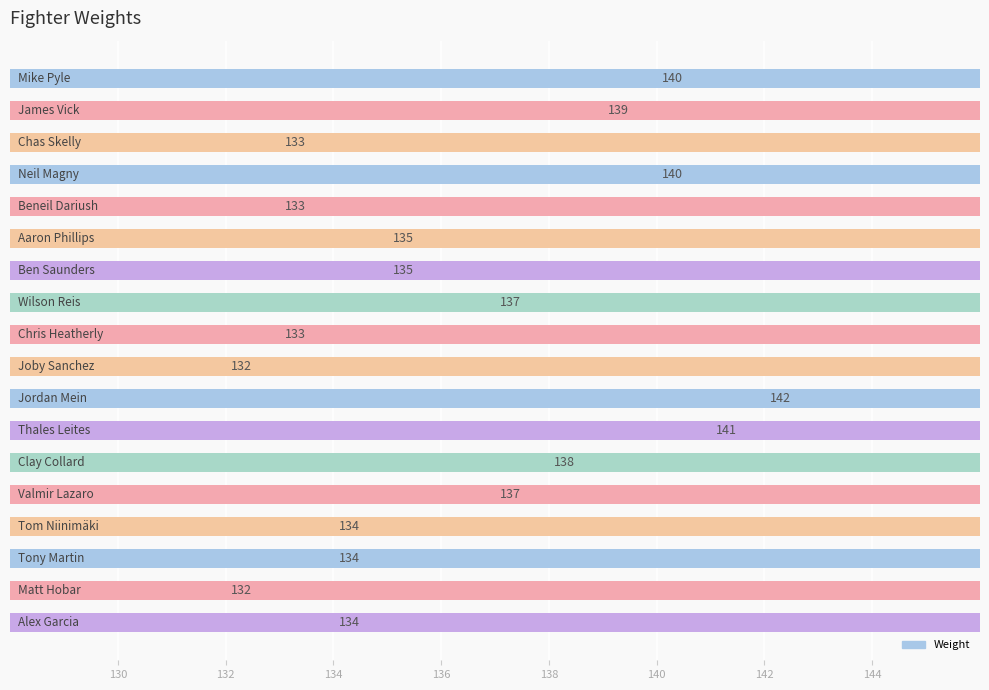

Reading left to right, transcribe all the data shown in this chart.

Mike Pyle=140	James Vick=139	Chas Skelly=133	Neil Magny=140	Beneil Dariush=133	Aaron Phillips=135	Ben Saunders=135	Wilson Reis=137	Chris Heatherly=133	Joby Sanchez=132	Jordan Mein=142	Thales Leites=141	Clay Collard=138	Valmir Lazaro=137	Tom Niinimäki=134	Tony Martin=134	Matt Hobar=132	Alex Garcia=134